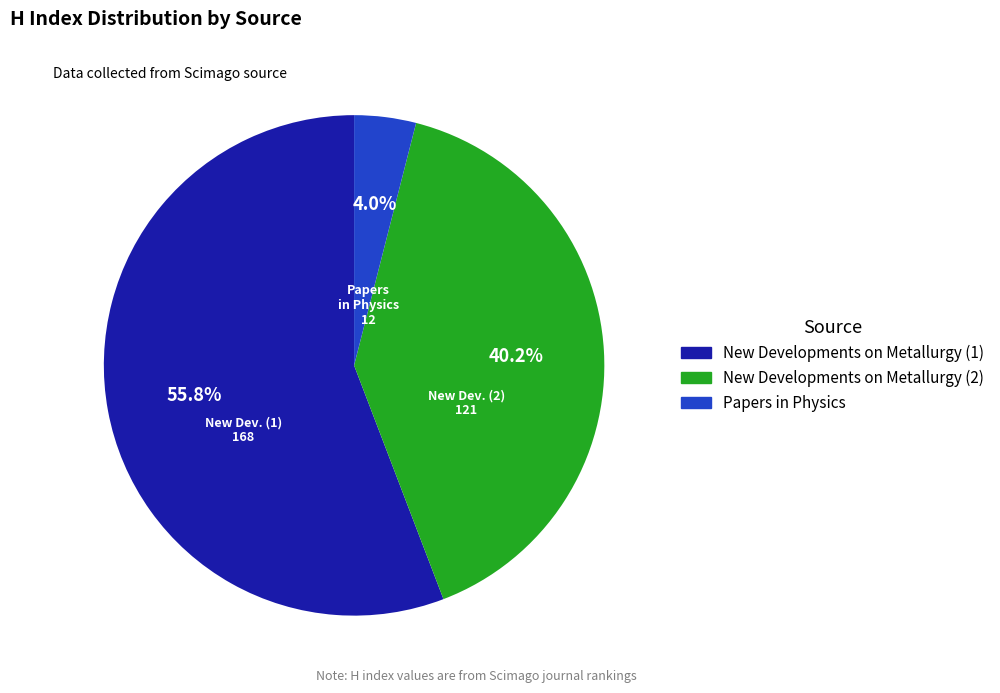

Count the number of slices in the pie.

3